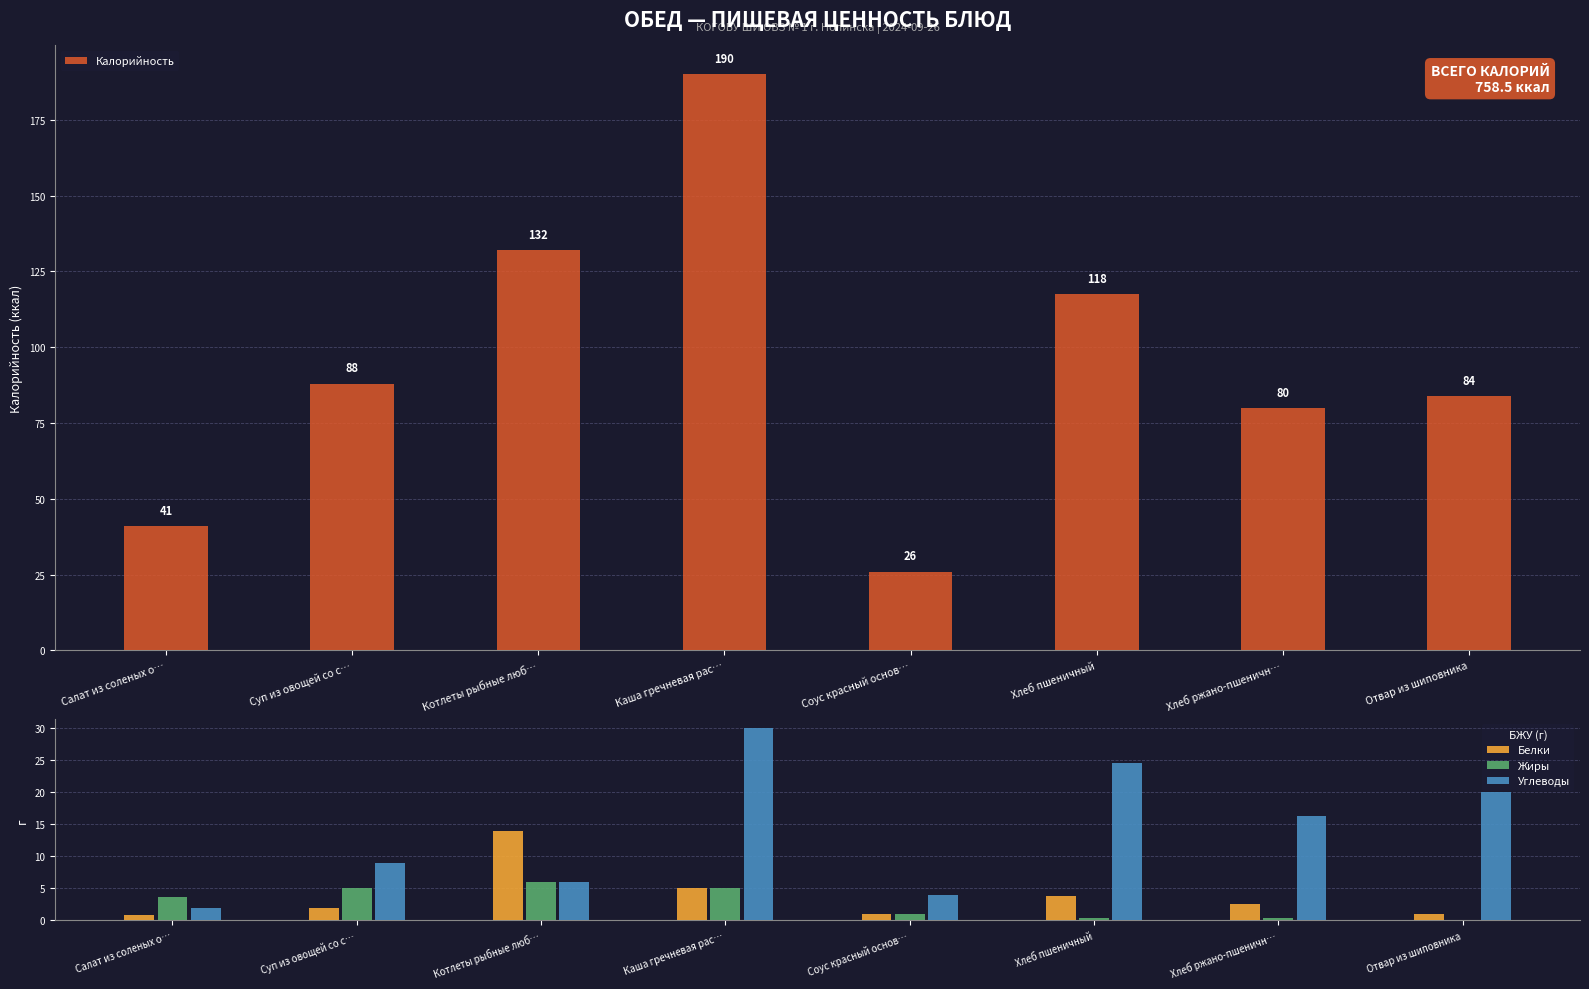

Where is Углеводы nearest to the value 16?

Хлеб ржано-пшеничн…